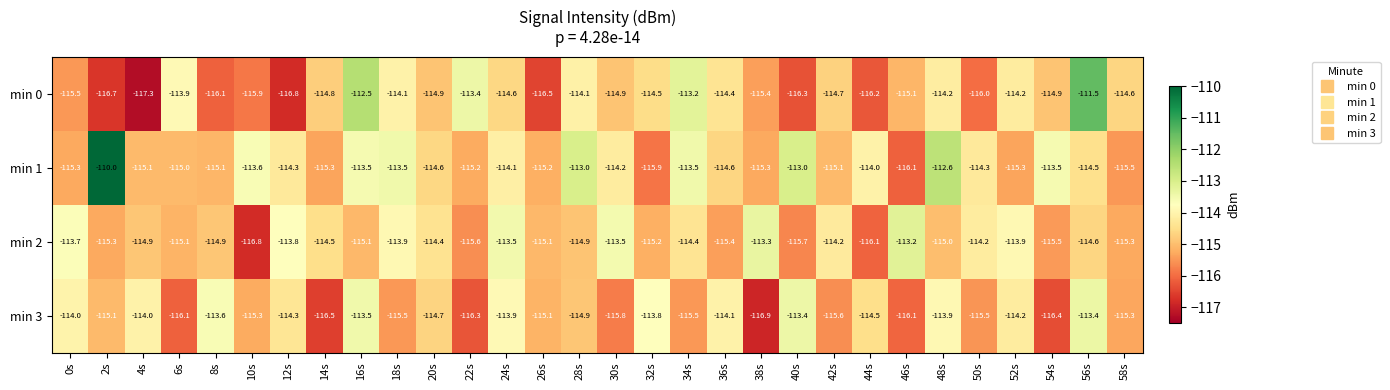

The value of min 1 at 58s is -115.5. True or false?

True